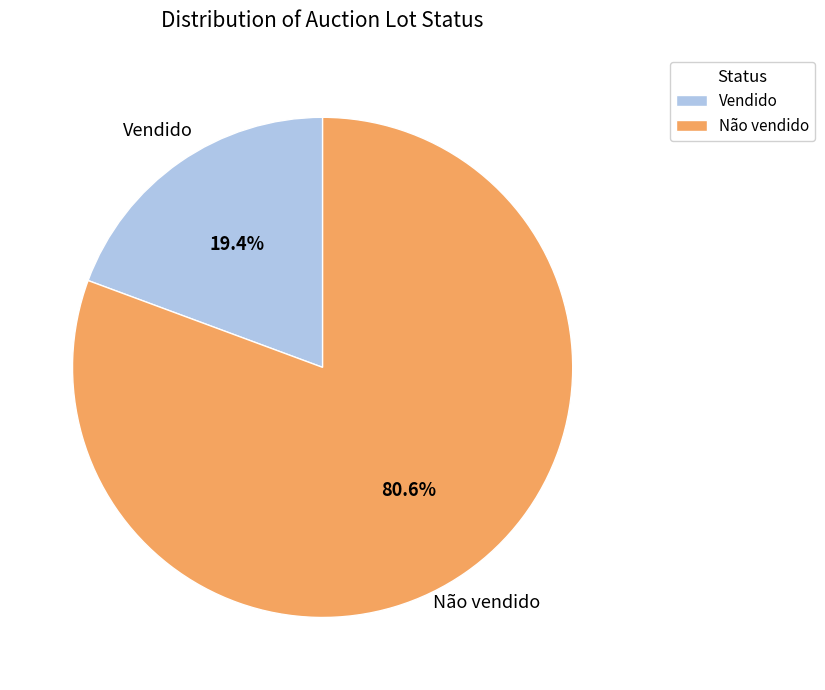

The Vendido slice represents 11% of the pie. True or false?

False